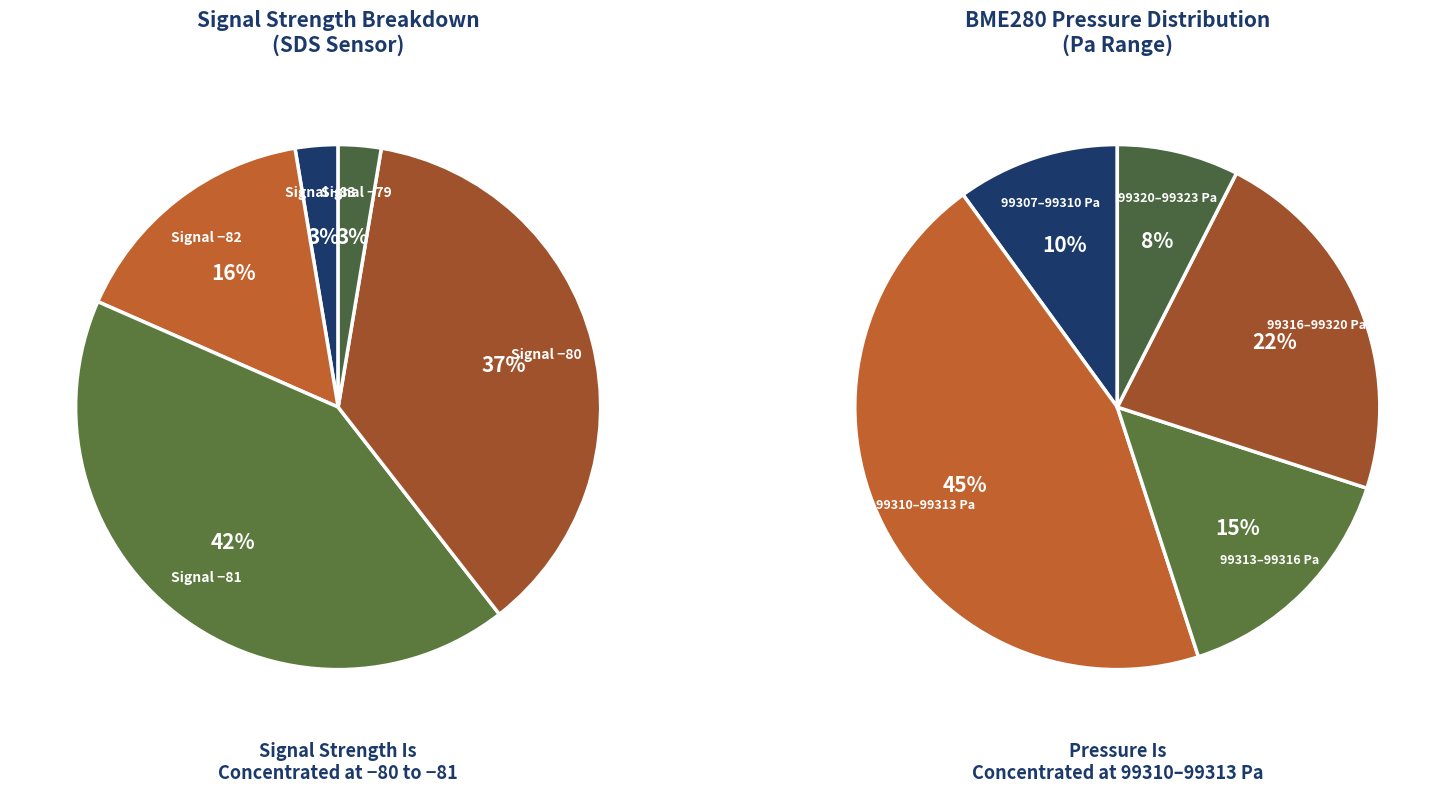

Does any single category account for the majority?

No